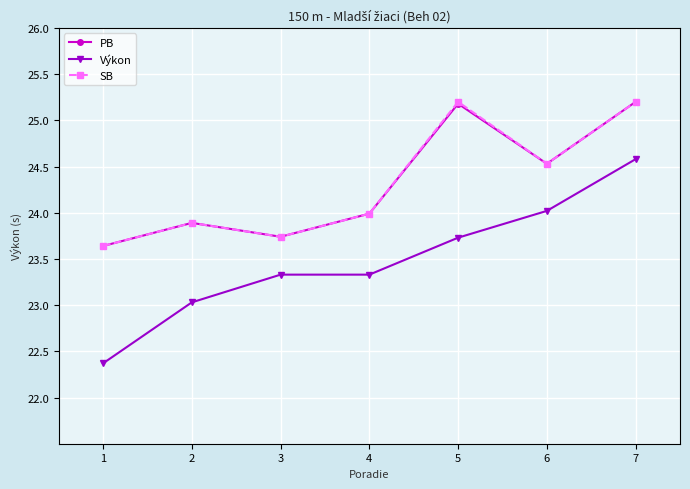

What is the total value across all series at 4?

71.3